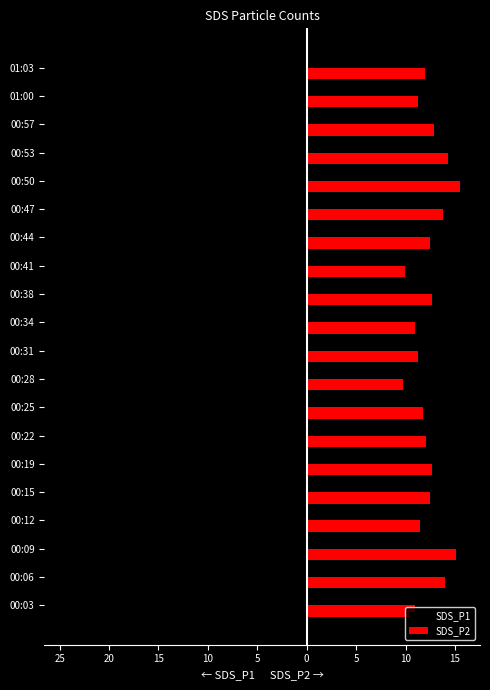

What are all the series names shown in the legend?

SDS_P1, SDS_P2